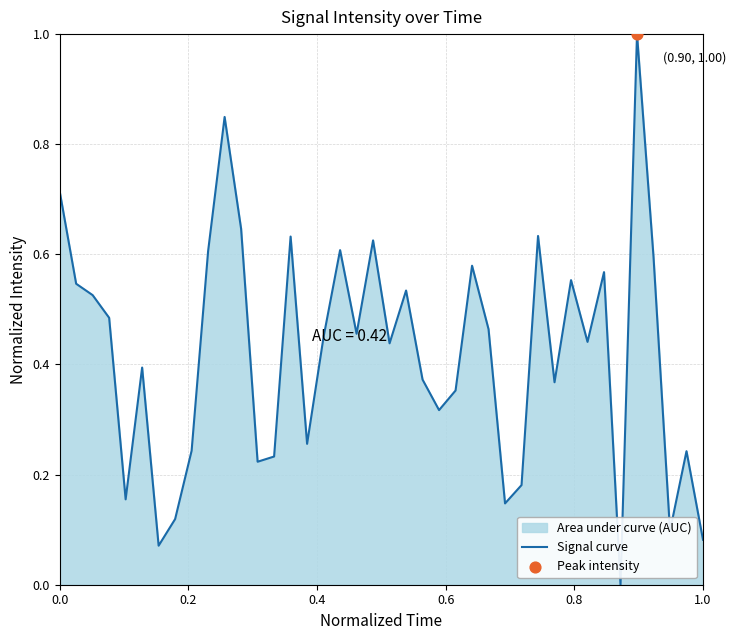

What is the greatest value displayed?

1.0